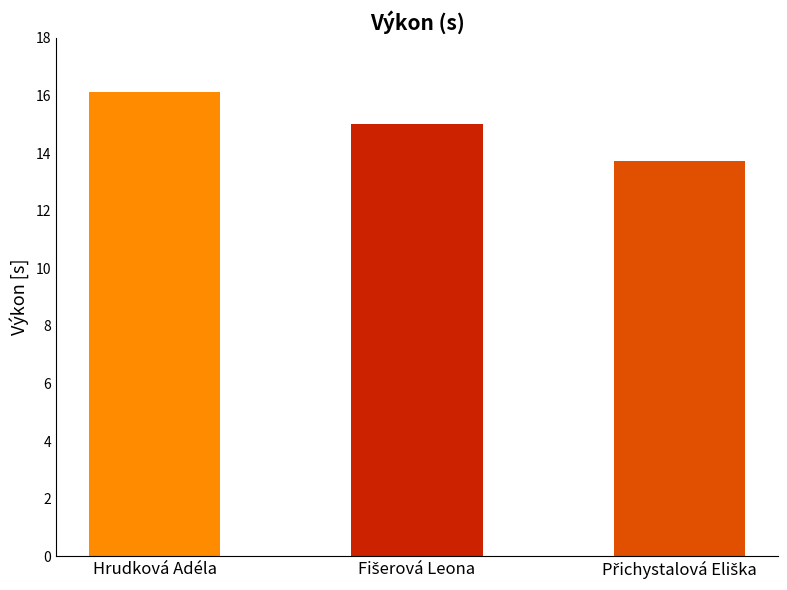

What is the value of the 2nd bar from the left?

15.0